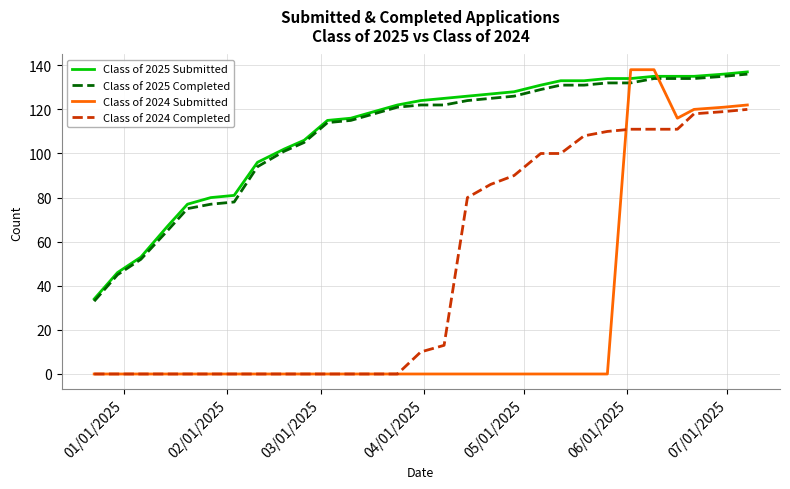

What is the maximum value for Class of 2024 Completed?

120